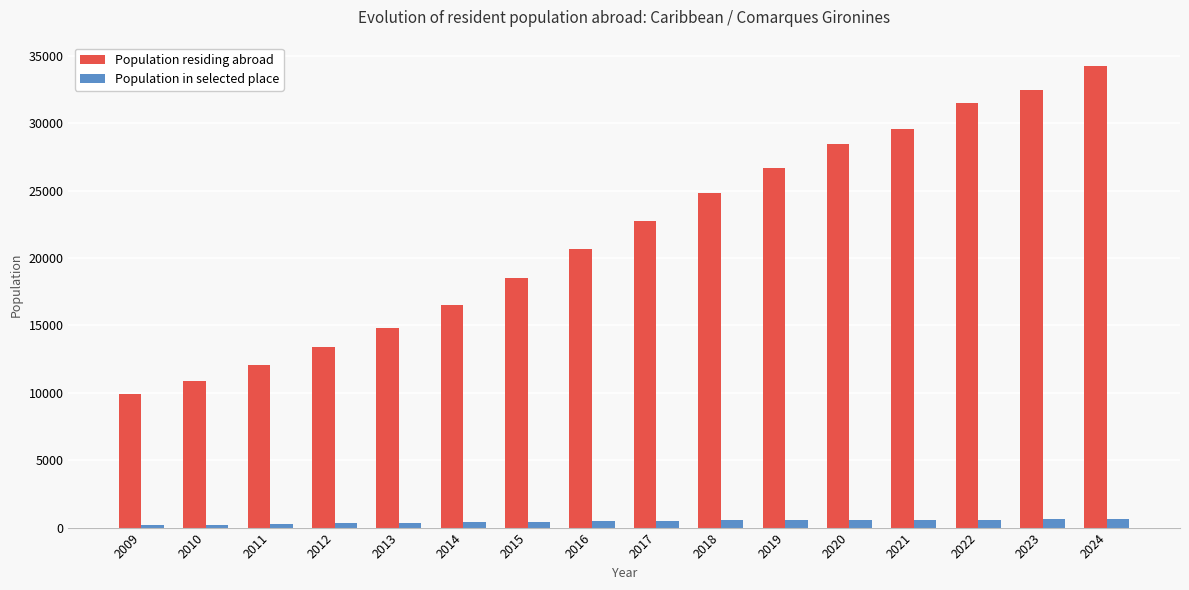

At which label does Population residing abroad reach its peak?

2024